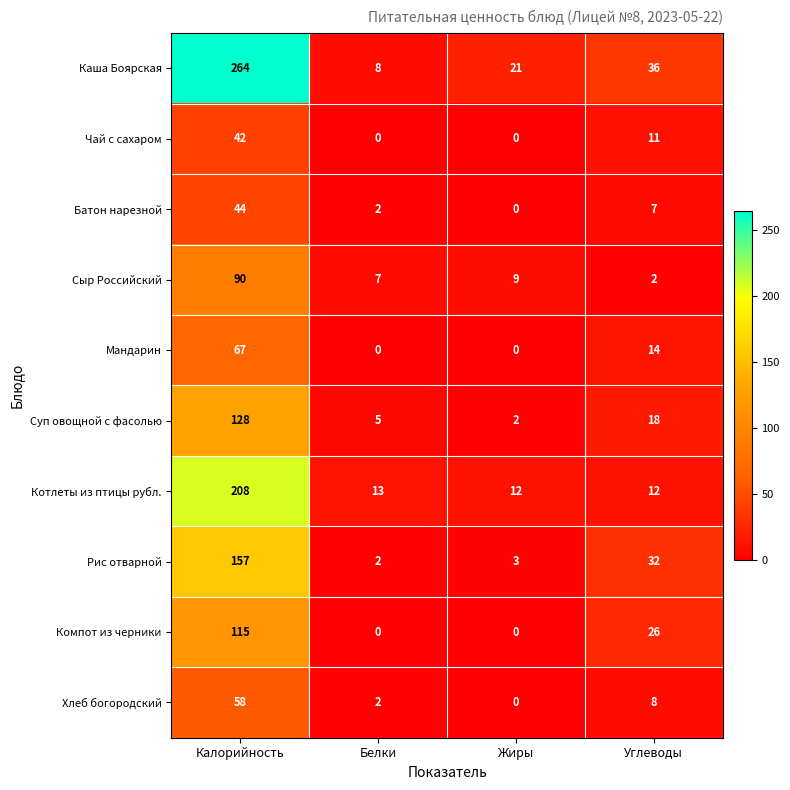

What is the difference between the Чай с сахаром values at Углеводы and Белки?

11